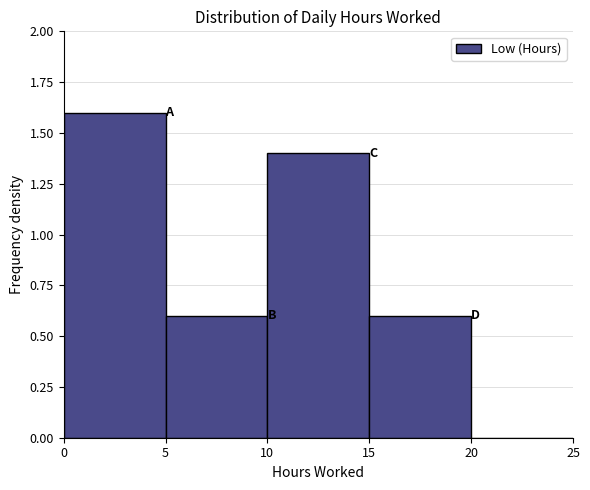

What is the height of the bar covering 15 to 20 on the x-axis? The values are not printed on the chart, so give them approximately, as read against the axis.

0.6